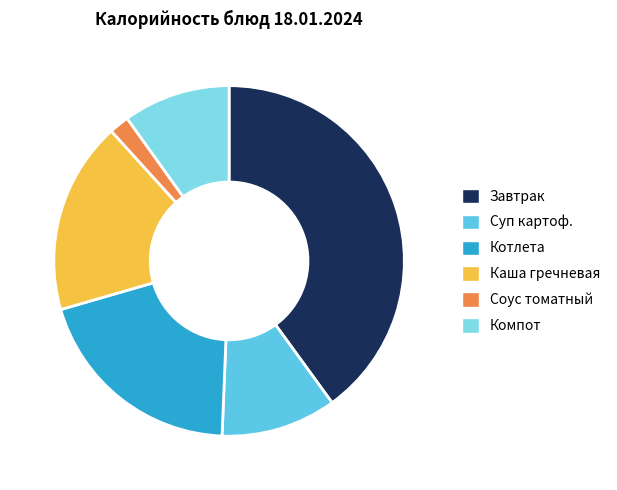

To the nearest percent, what is the difference between the largest and smallest slice percentages?

38%